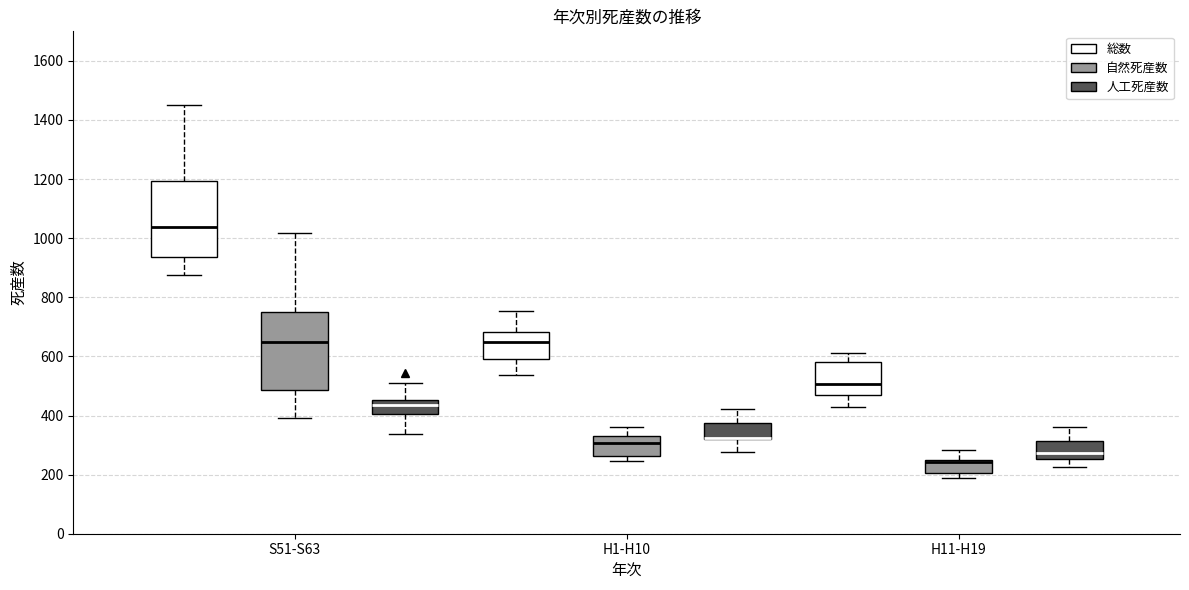

Reading left to right, transcribe this box plot: for each box, give where its median line is, the range the box spans, and where its two whiskers end, as read against the y-axis. The values are not printed on the chart, so give them approximately, as read against the axis.

S51-S63 (総数): median 1040, box 940 to 1200, whiskers 880 to 1460
S51-S63 (自然死産数): median 640, box 480 to 760, whiskers 400 to 1020
S51-S63 (人工死産数): median 440, box 400 to 460, whiskers 340 to 500
H1-H10 (総数): median 640, box 600 to 680, whiskers 540 to 760
H1-H10 (自然死産数): median 300, box 260 to 340, whiskers 240 to 360
H1-H10 (人工死産数): median 320 (drawn on the box's lower edge), box 320 to 380, whiskers 280 to 420
H11-H19 (総数): median 500, box 460 to 580, whiskers 440 to 620
H11-H19 (自然死産数): median 240, box 200 to 260, whiskers 180 to 280
H11-H19 (人工死産数): median 280, box 260 to 320, whiskers 220 to 360